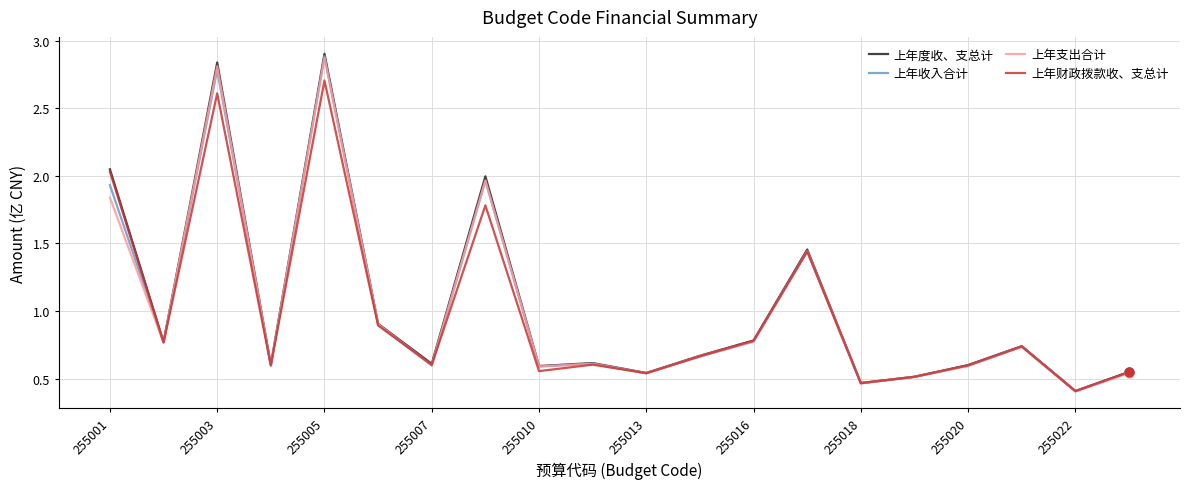

What are all the series names shown in the legend?

上年度收、支总计, 上年收入合计, 上年支出合计, 上年财政拨款收、支总计